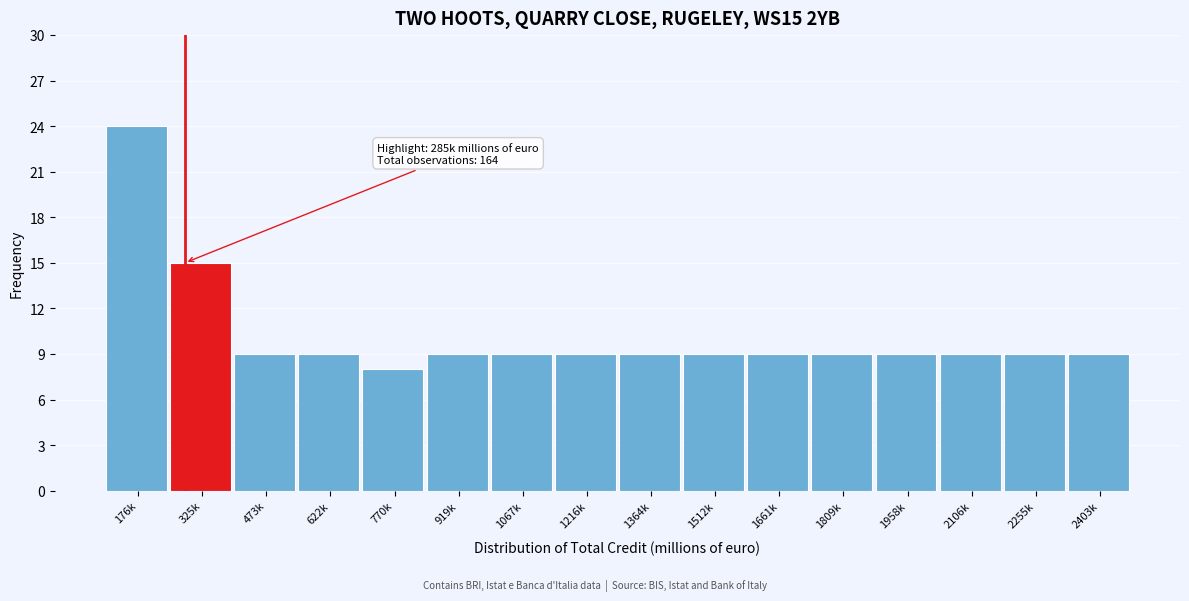

Reading right to left, list all the values displayed in this chart.

2403k=9	2255k=9	2106k=9	1958k=9	1809k=9	1661k=9	1512k=9	1364k=9	1216k=9	1067k=9	919k=9	770k=8	622k=9	473k=9	325k=15	176k=24